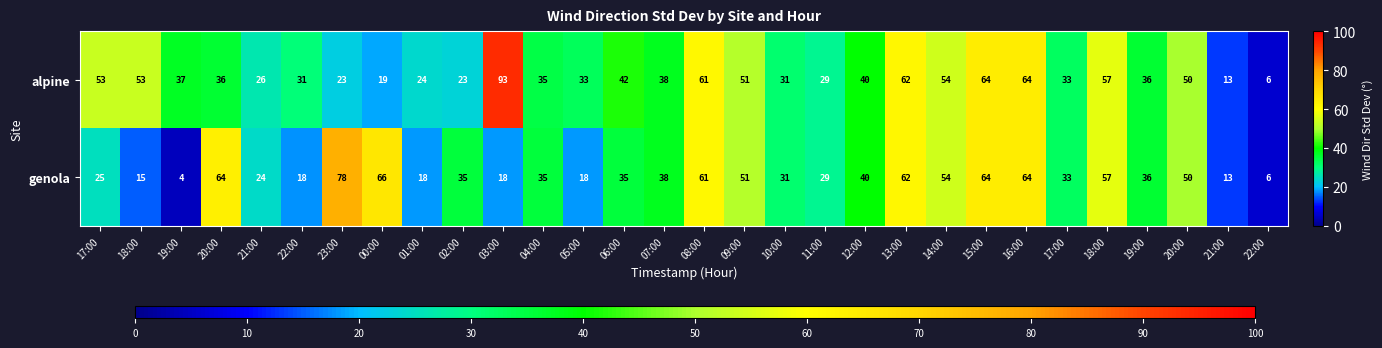

How many categories are shown in the chart?

30